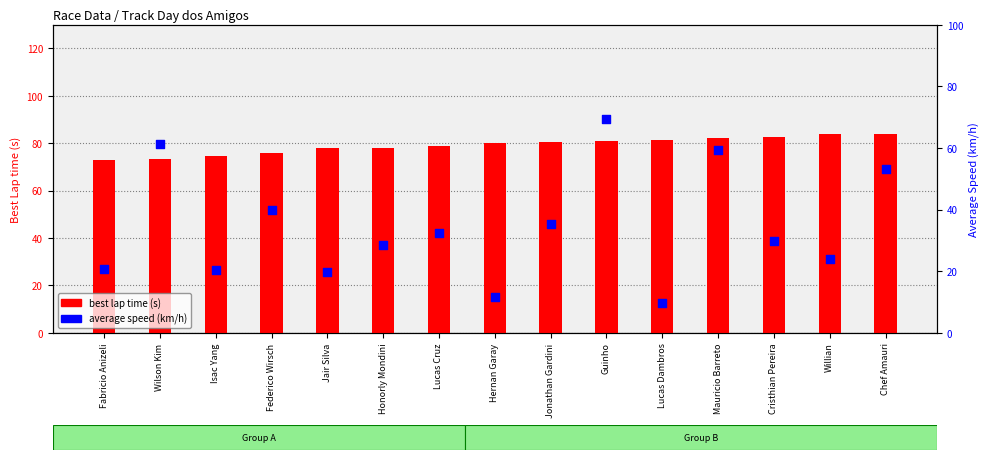

Which series has the largest Y range (max minus min)?

average speed (km/h)